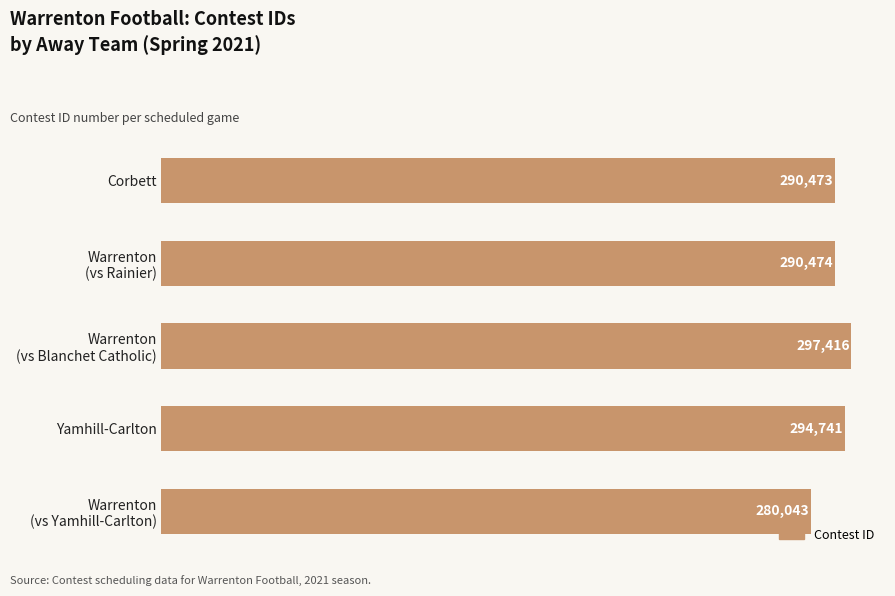

At which label is the value closest to 288729?

Corbett